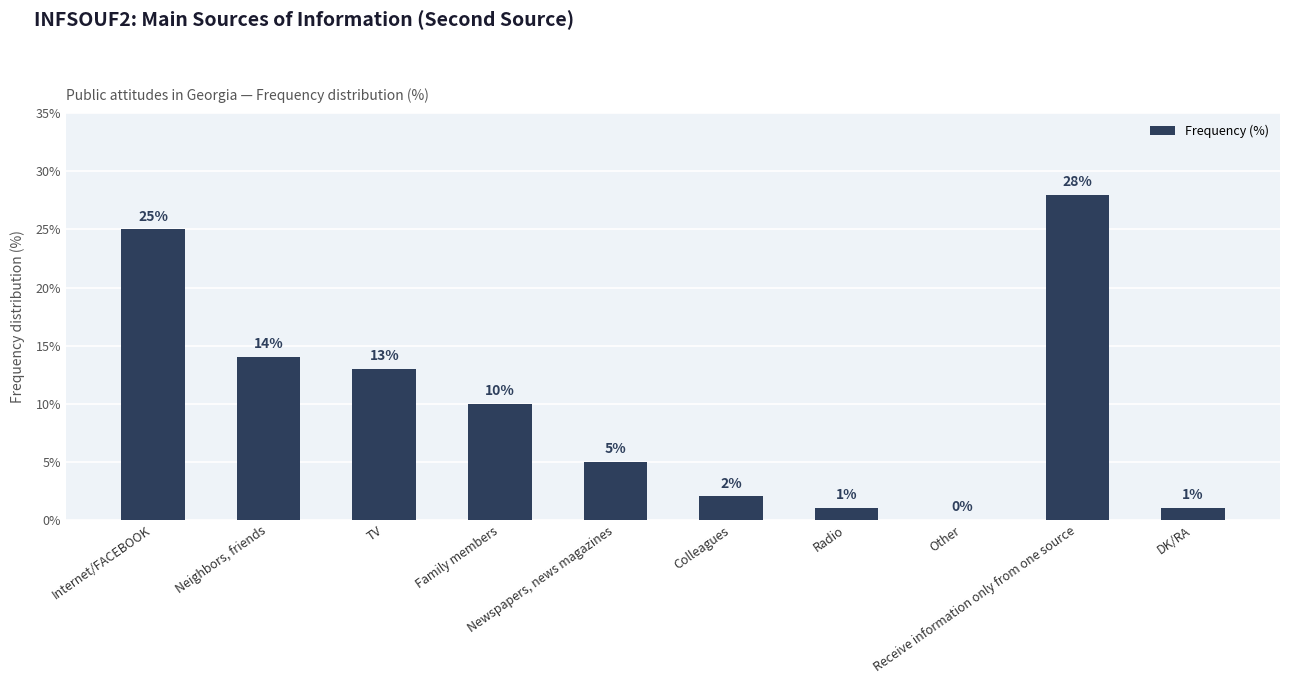

Is it true that the value at Internet/FACEBOOK is 25?

True